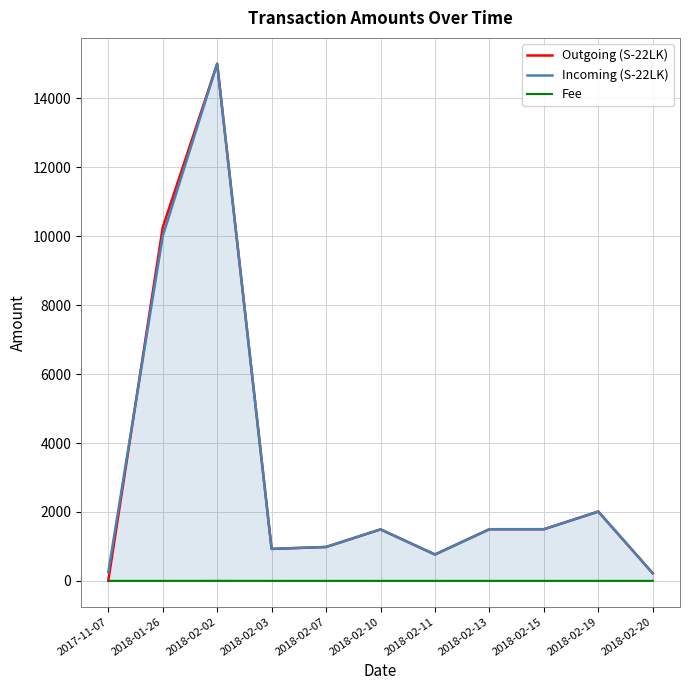

The Incoming (S-22LK) series shows 1495 at 2018-02-10. True or false?

True